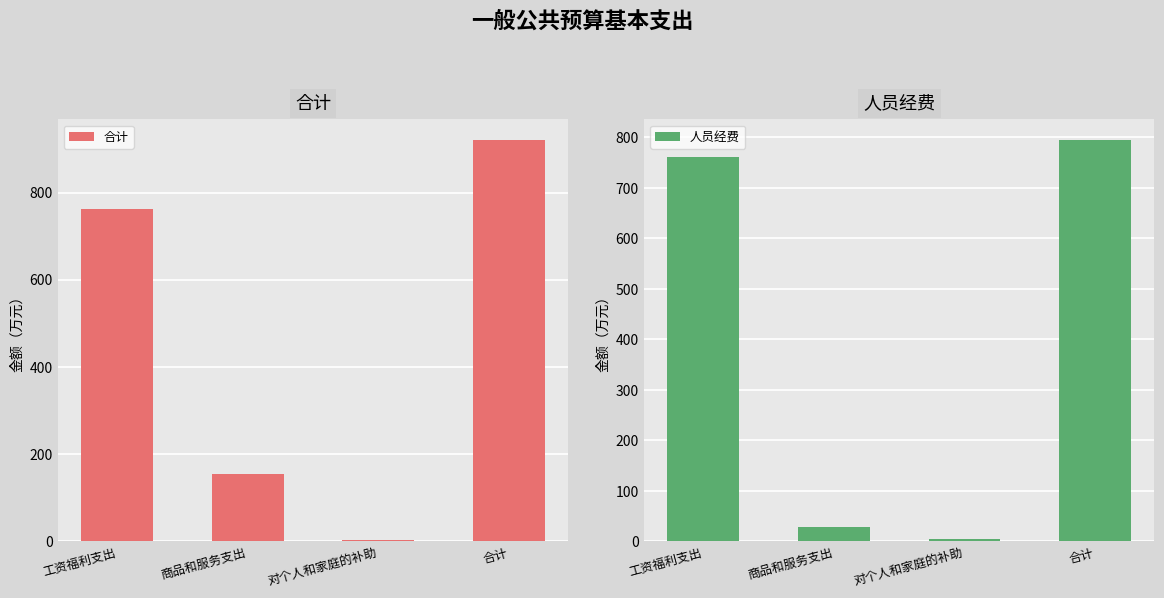

The 人员经费 series shows 29.6 at 商品和服务支出. True or false?

True